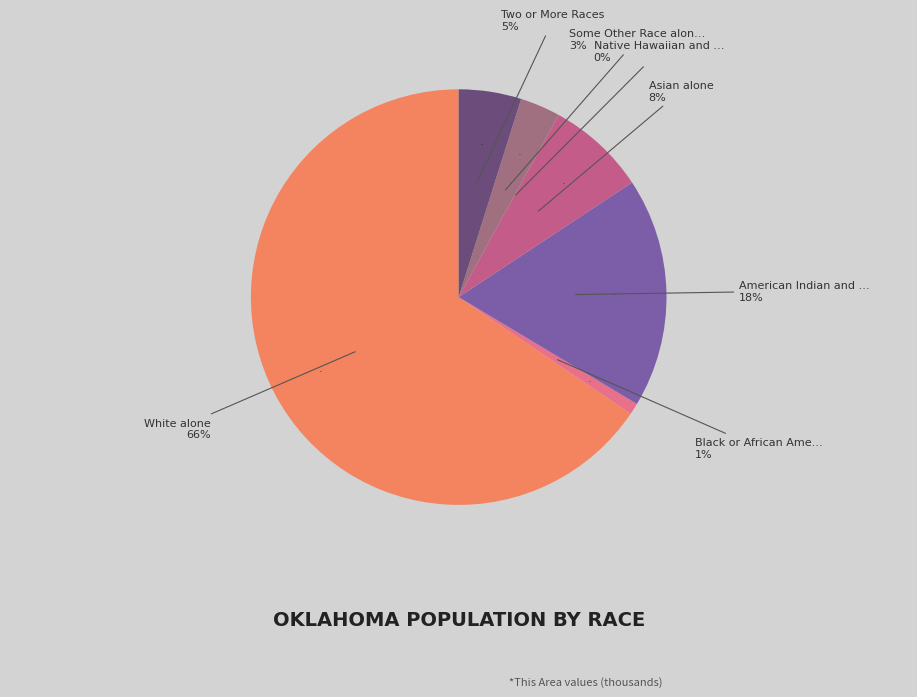

True or false: Black or African American alone accounts for 11% of the total.

False